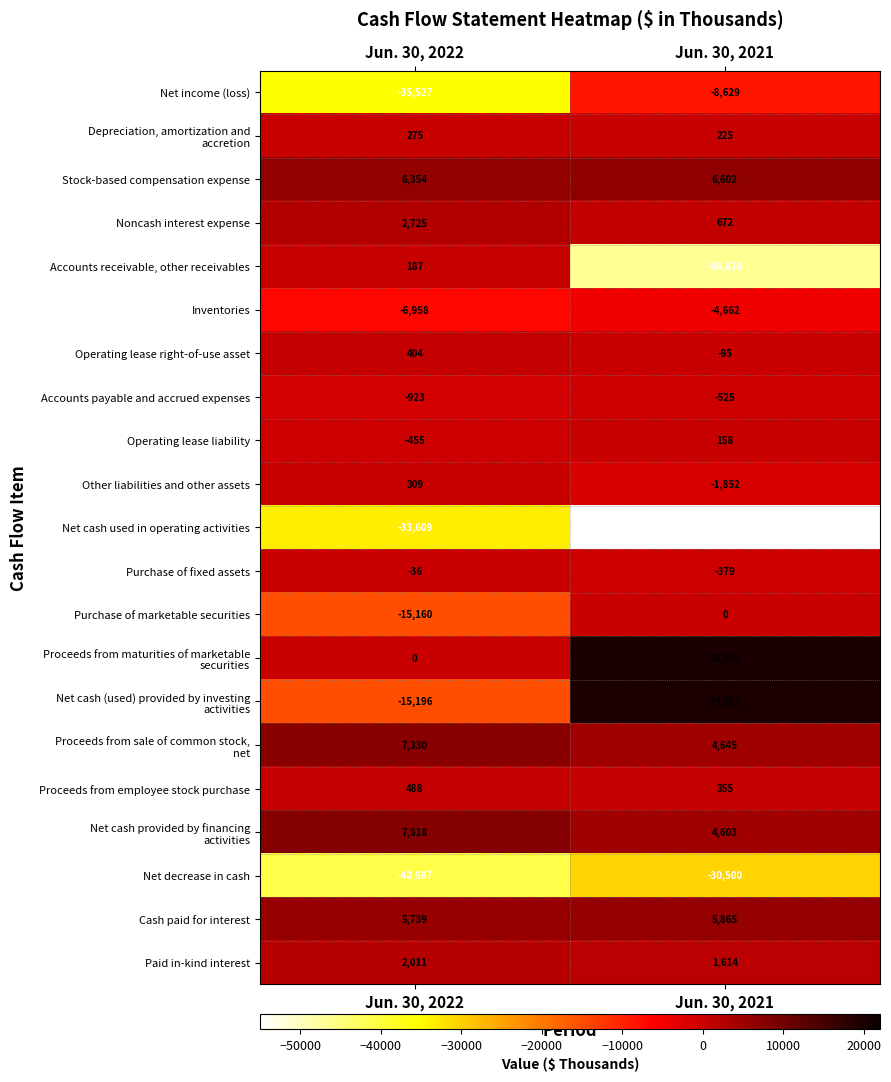

What is the spread (max minus min) of values at Jun. 30, 2022?

48805